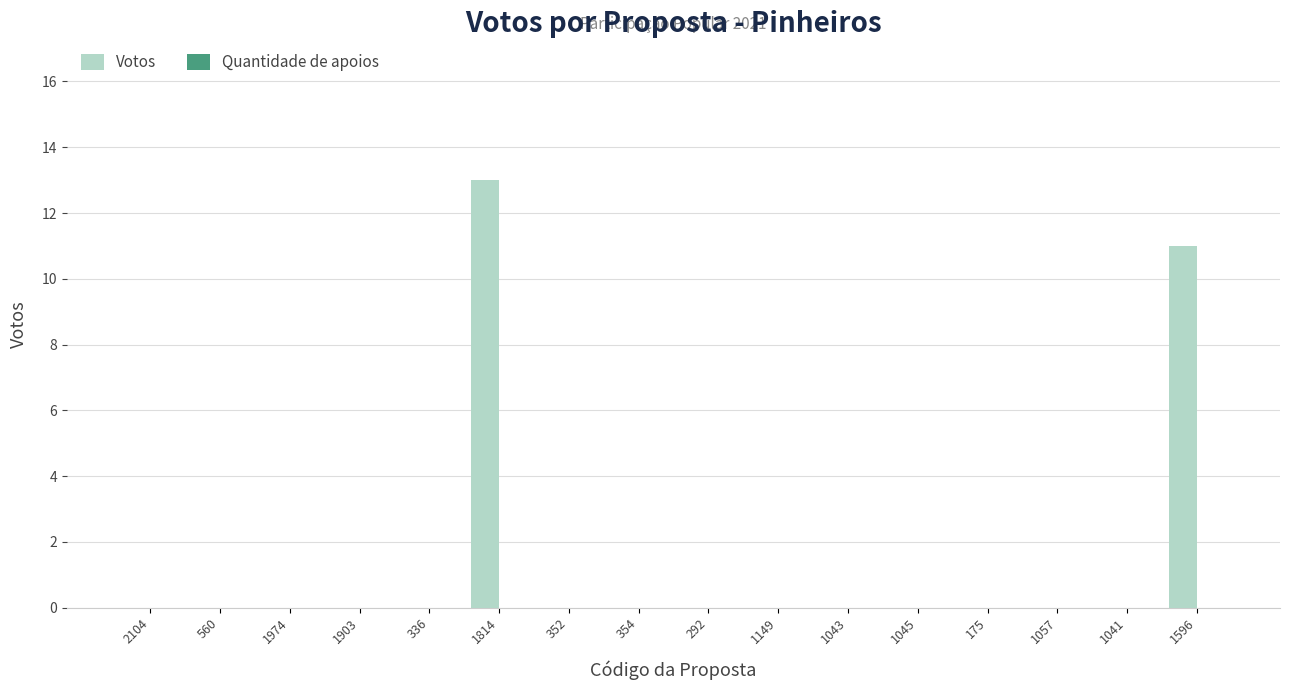

Are the bars horizontal?

No